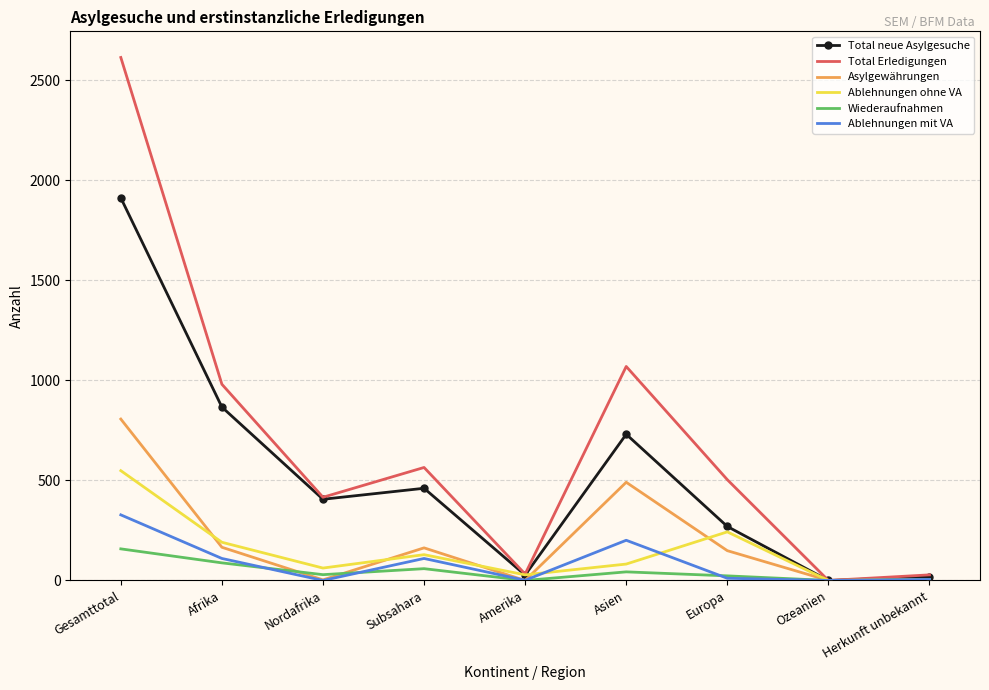

What is the difference between the second highest and minimum values in the Ablehnungen mit VA series?

201